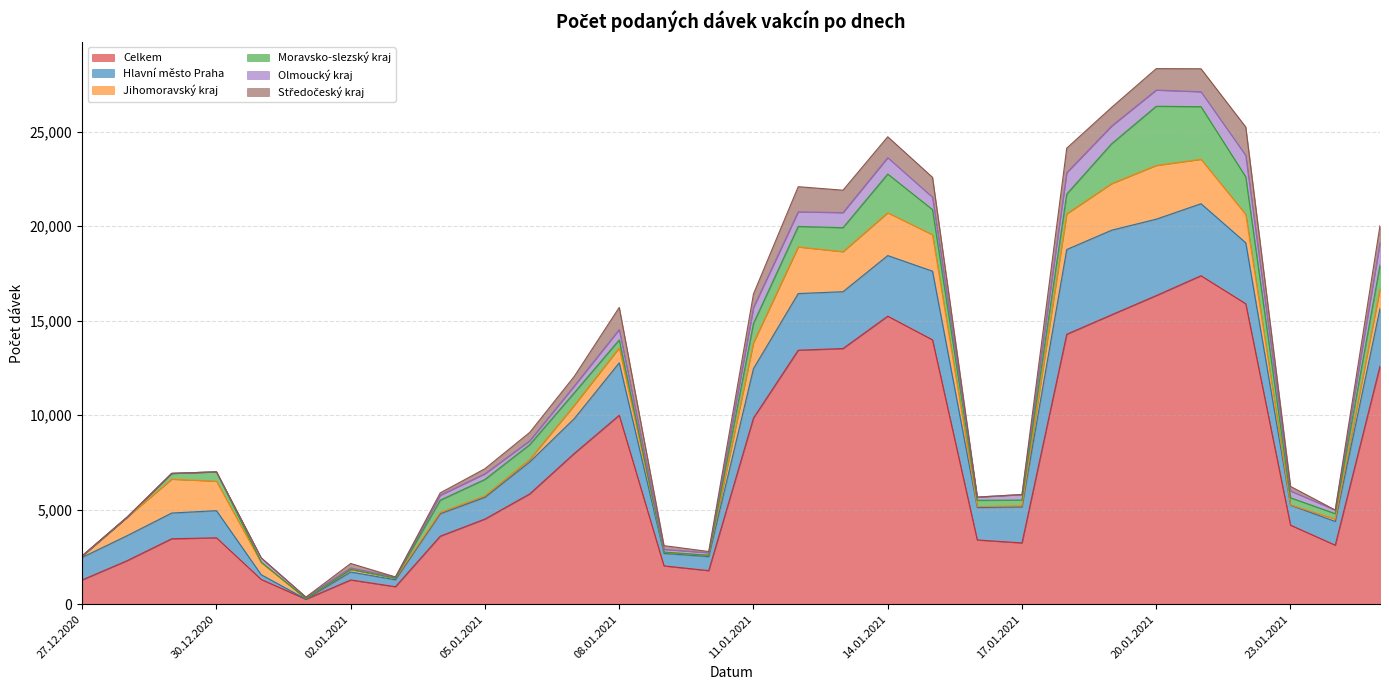

What is the difference between the second highest and second lowest values in the Olmoucký kraj series?

1137